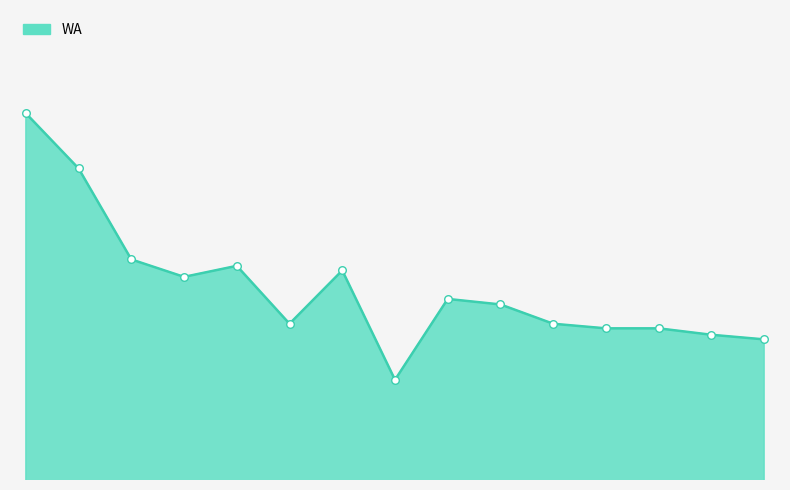

Does the chart have visible grid lines?

No